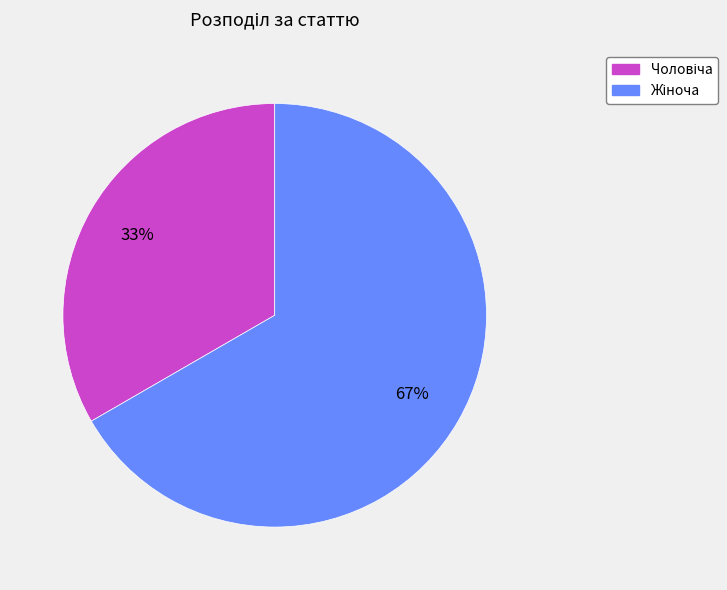

Is there any slice that represents more than half of the pie?

Yes